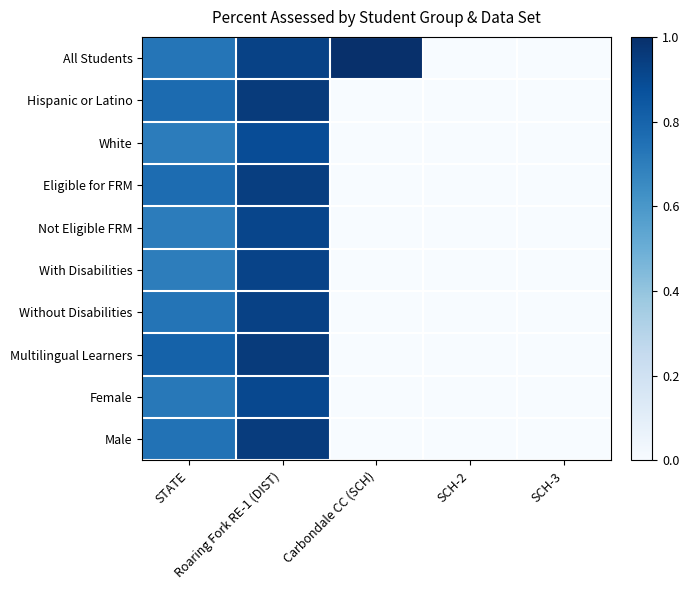

Which series has the largest range (max minus min)?

All Students